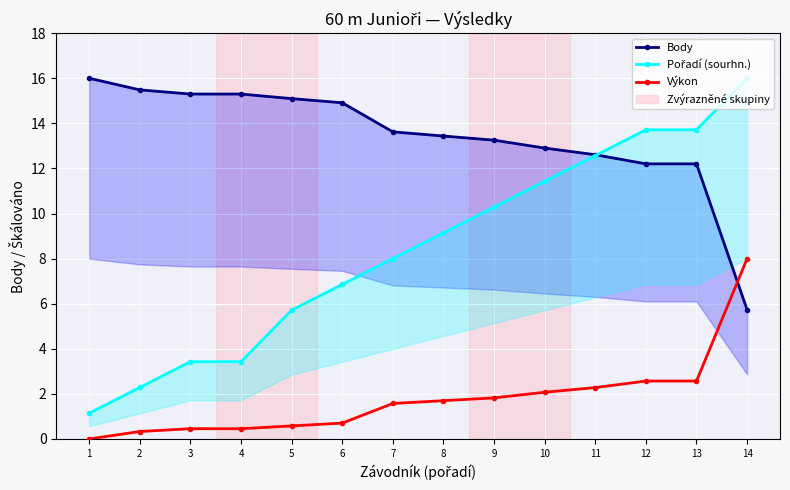

List the series in order of their overall mean, highest first.

Body, Pořadí (sourhn.), Výkon